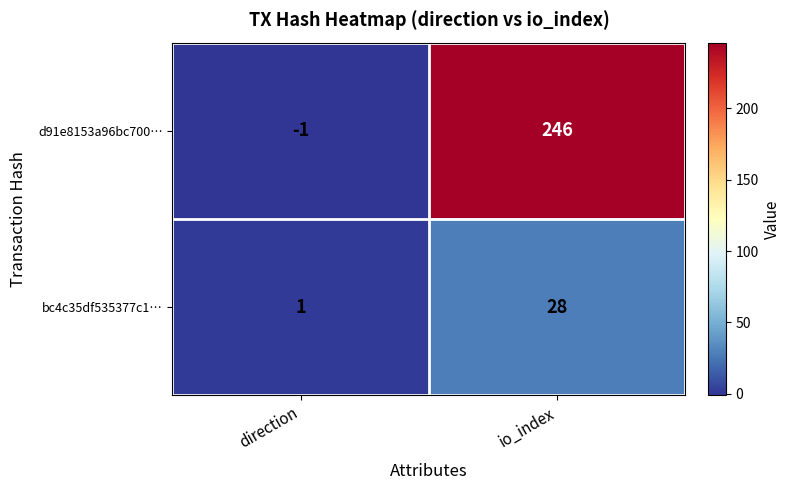

At direction, list the series in order from largest to smallest.

bc4c35df535377c1…, d91e8153a96bc700…